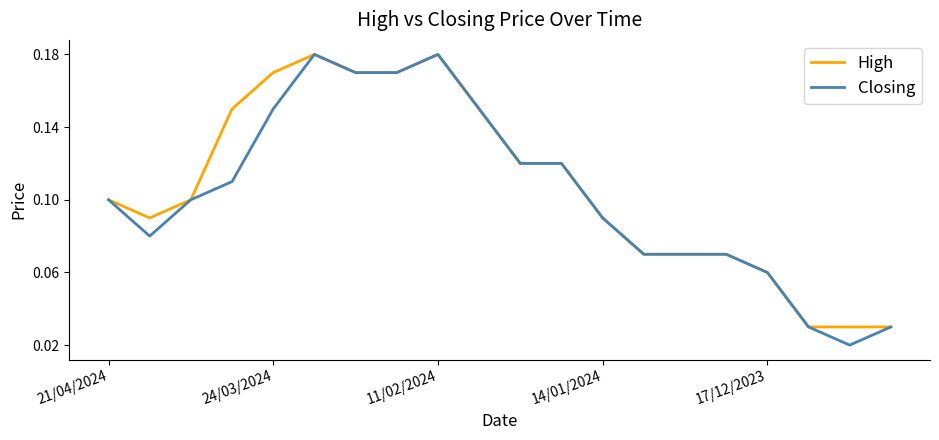

At how many categories does at least one series exceed 0?

20